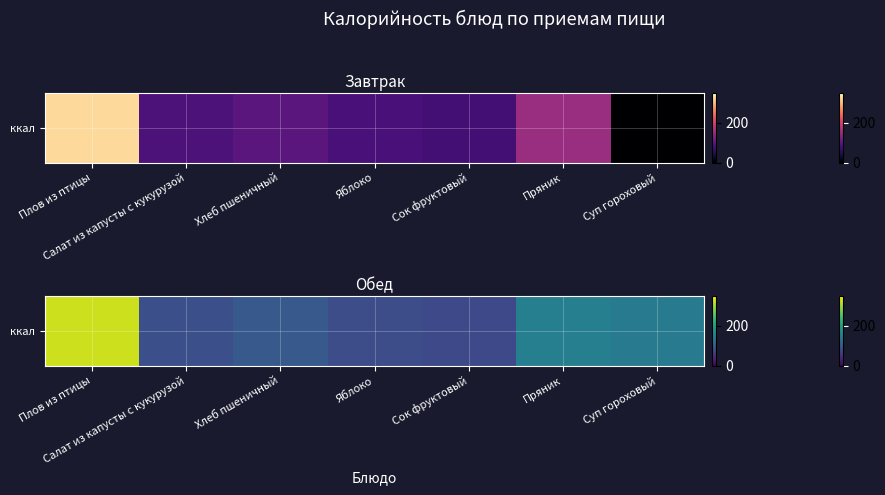

What is the difference between the maximum and minimum values?

247